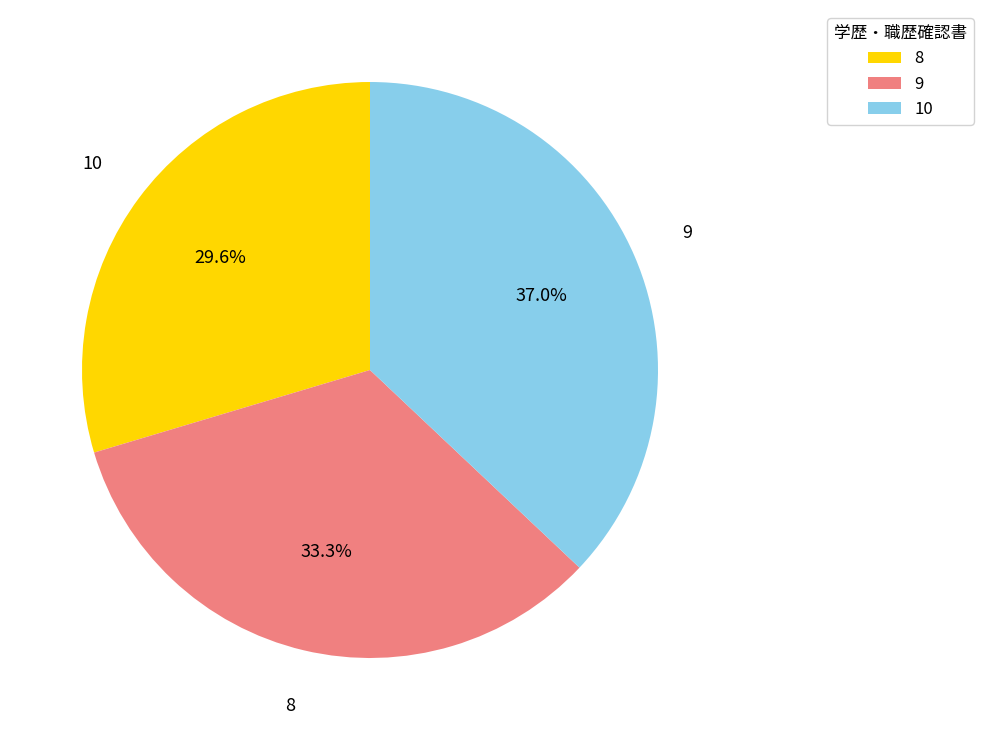

Which slice is the smallest?

8